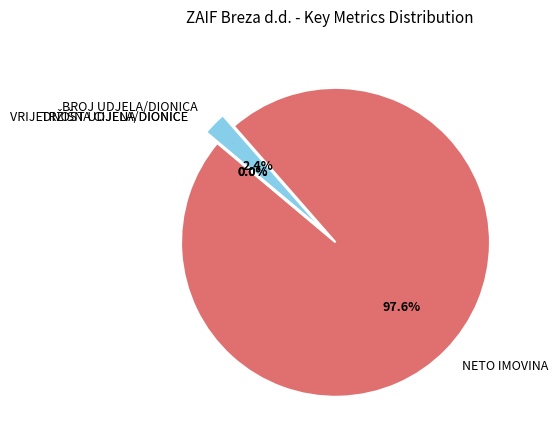

What is the largest slice in the pie chart?

NETO IMOVINA